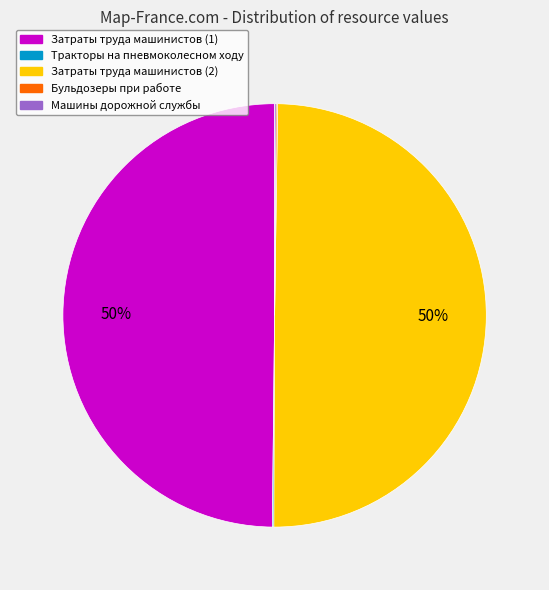

To the nearest percent, what is the average slice percentage?

20%